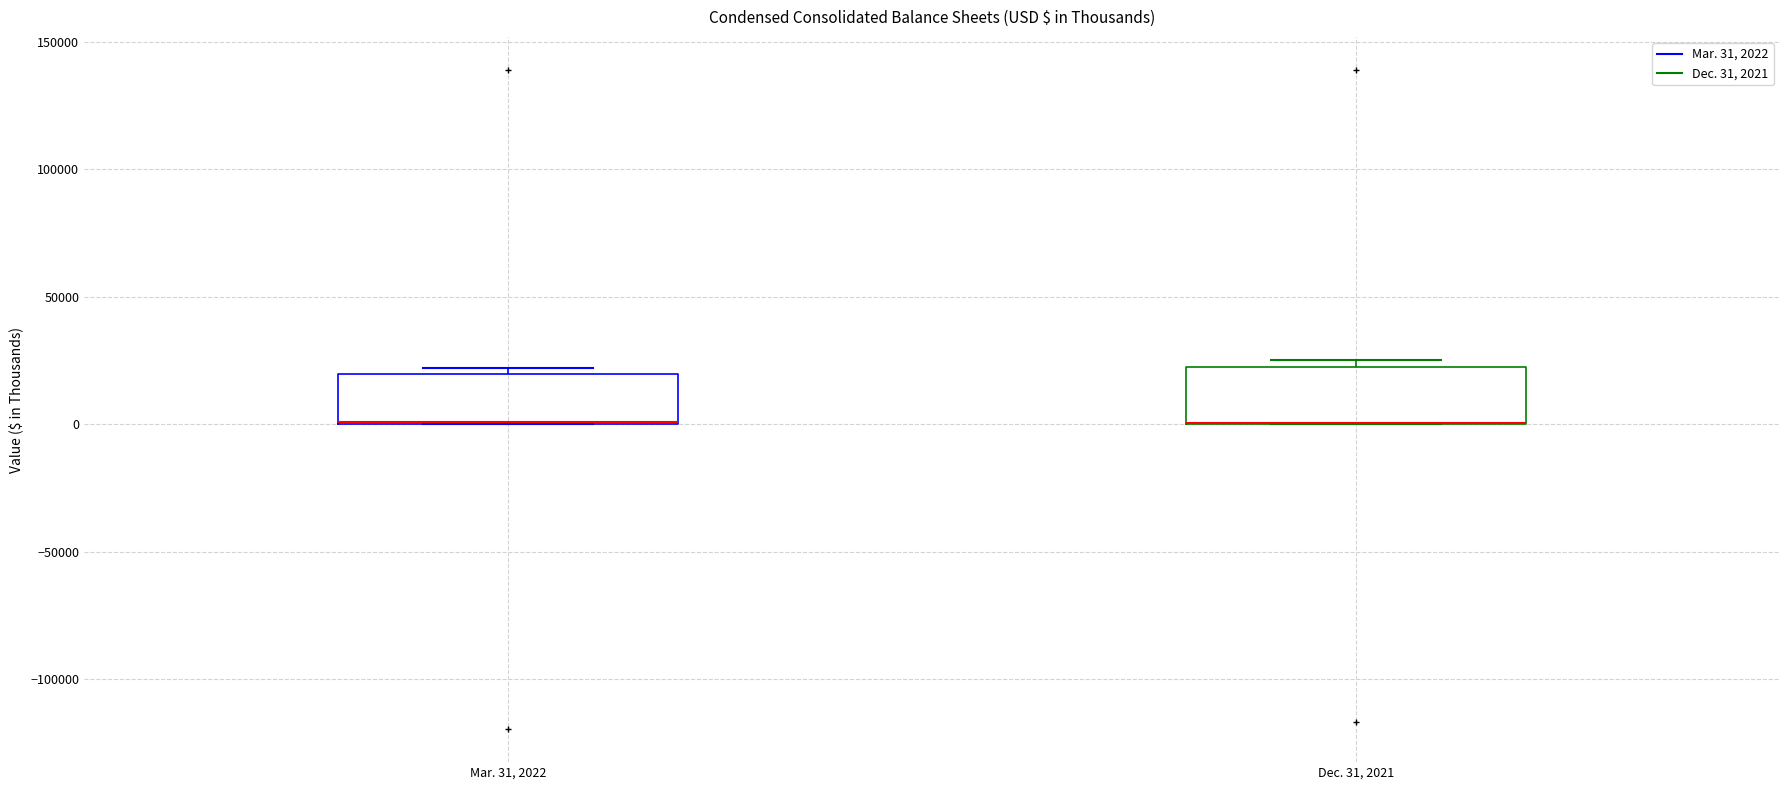

Reading left to right, read every box against the y-axis: the position of its median line, the range the box covers, and the ends of its whiskers. The values are not printed on the chart, so give them approximately, as read against the axis.

Mar. 31, 2022: median 0 (drawn on the box's lower edge), box 0 to 20000, whiskers 0 to 20000 (just above the box's upper edge)
Dec. 31, 2021: median 0 (drawn on the box's lower edge), box 0 to 20000, whiskers 0 to 25000